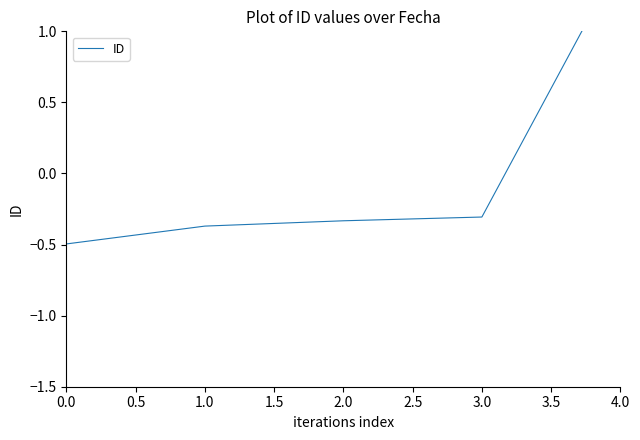

The value at 3.0 is -0.5. True or false?

False